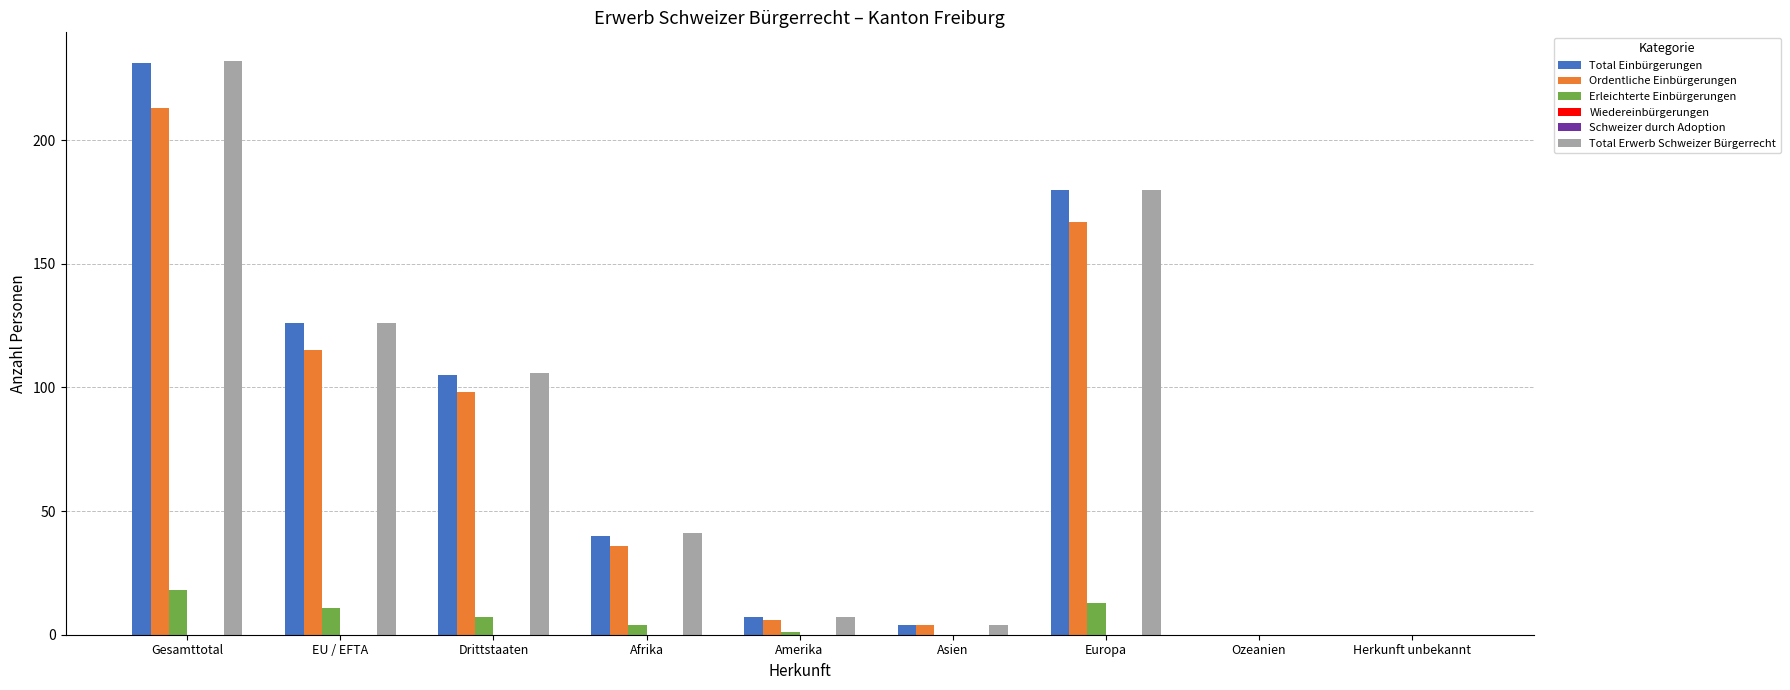

What is the maximum value for Total Erwerb Schweizer Bürgerrecht?

232